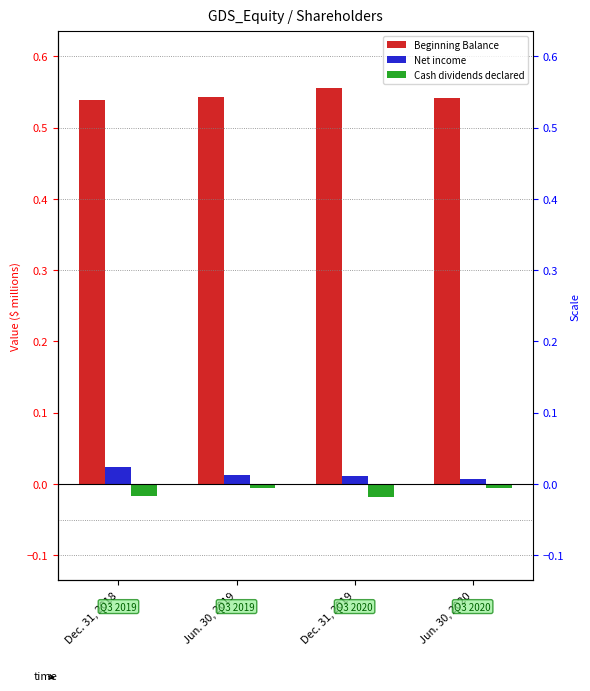

At which label is Cash dividends declared closest to 0?

Jun. 30, 2019